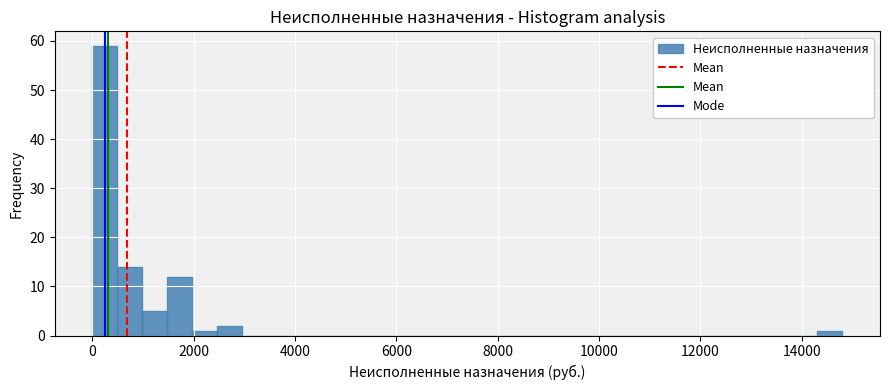

Read against the x-axis, roughly where is the centre of the tallest bar?

200